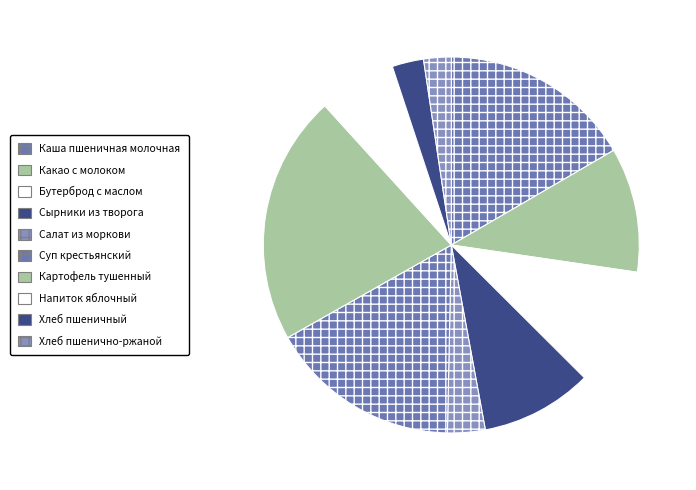

What is the total percentage of Картофель тушенный and Хлеб пшеничный?

24.2%